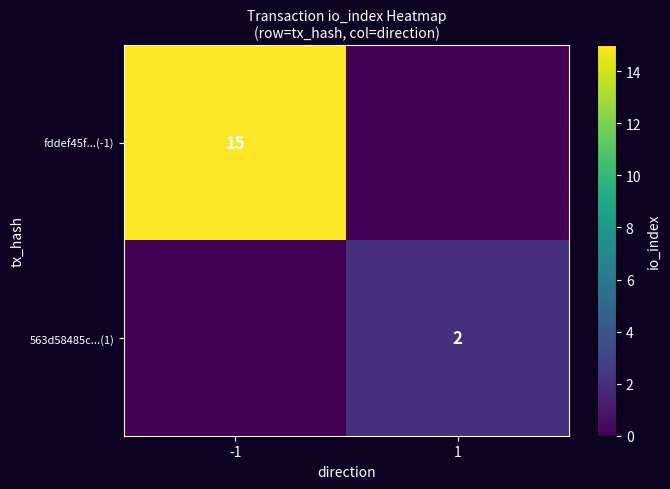

The value of 563d58485c...(1) at 1 is 2. True or false?

True